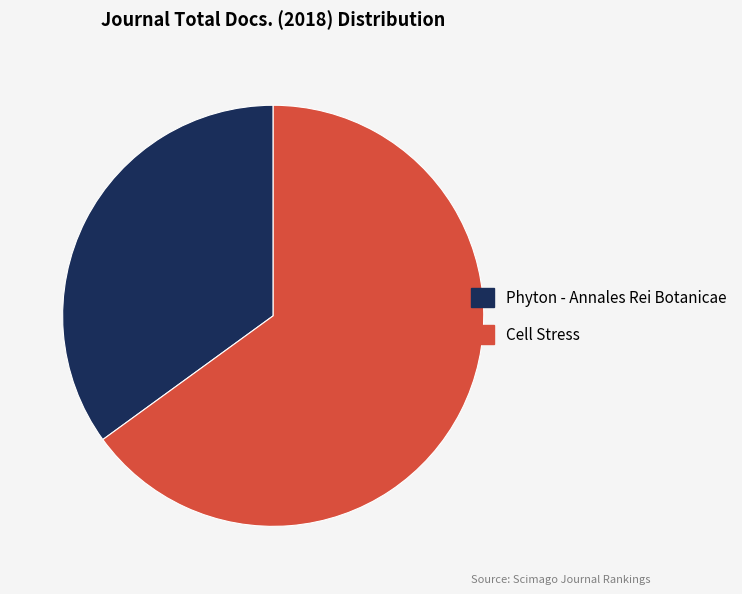

Which has a higher value, Phyton - Annales Rei Botanicae or Cell Stress?

Cell Stress